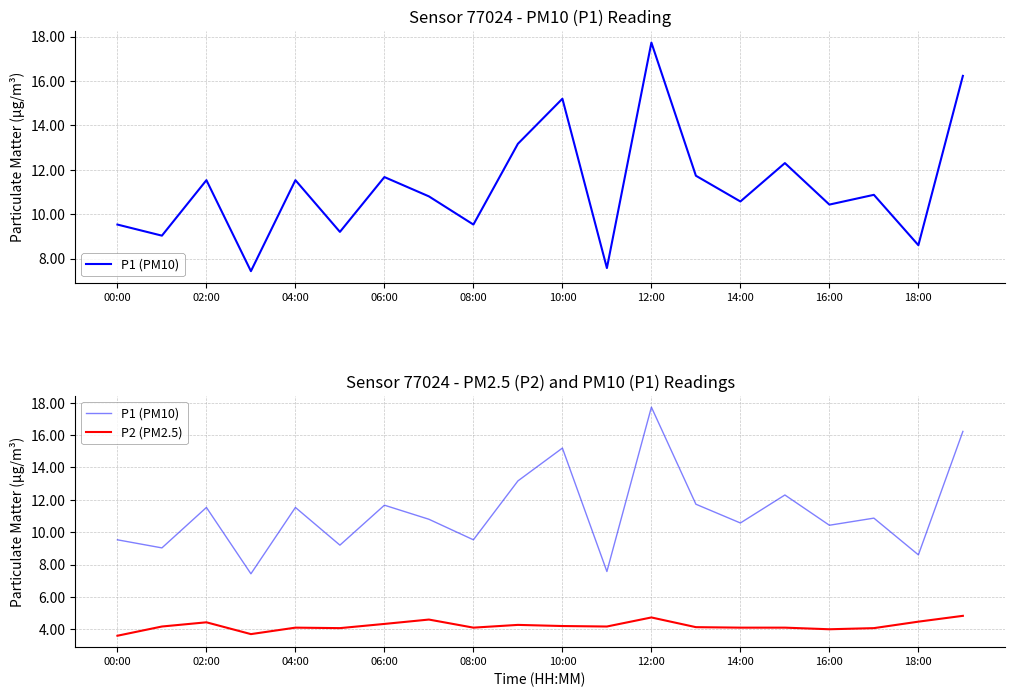

How many lines are shown in the chart?

2